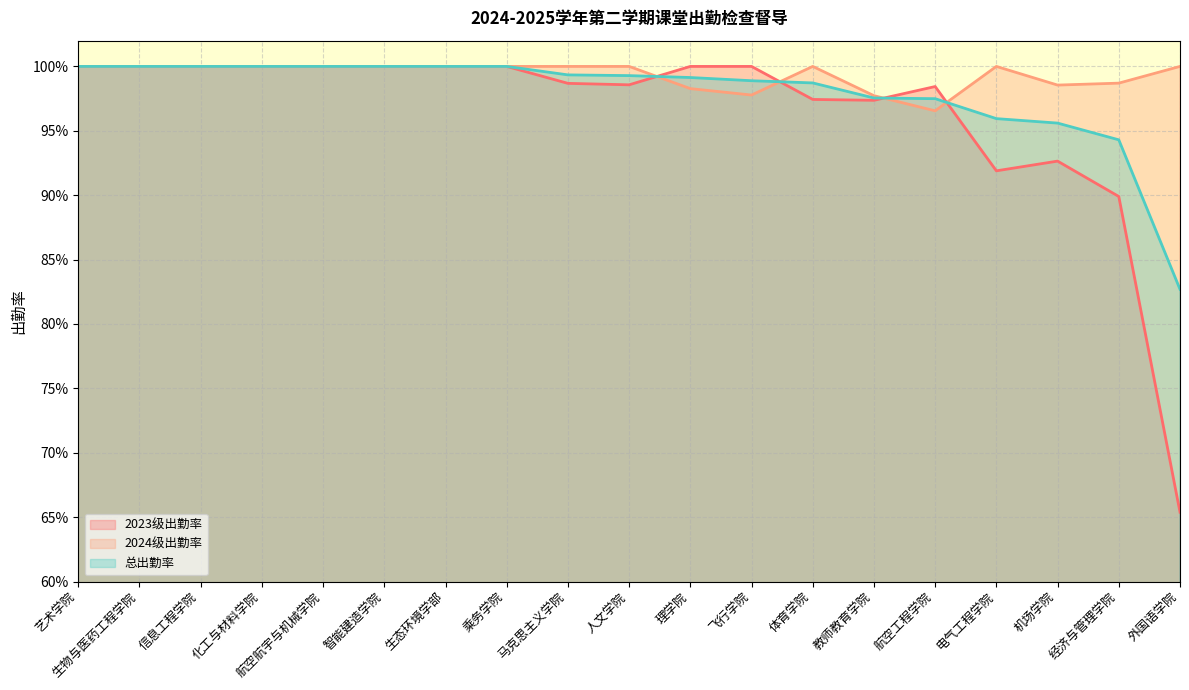

List the series in order of their peak value, highest first.

2023级出勤率, 2024级出勤率, 总出勤率